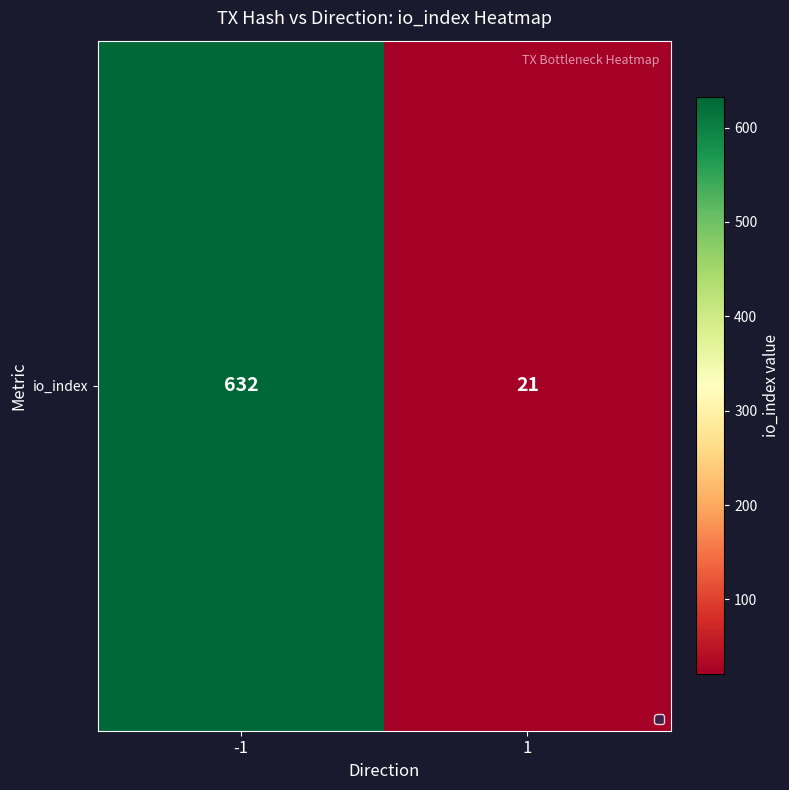

Which label corresponds to the smallest value in the chart?

1